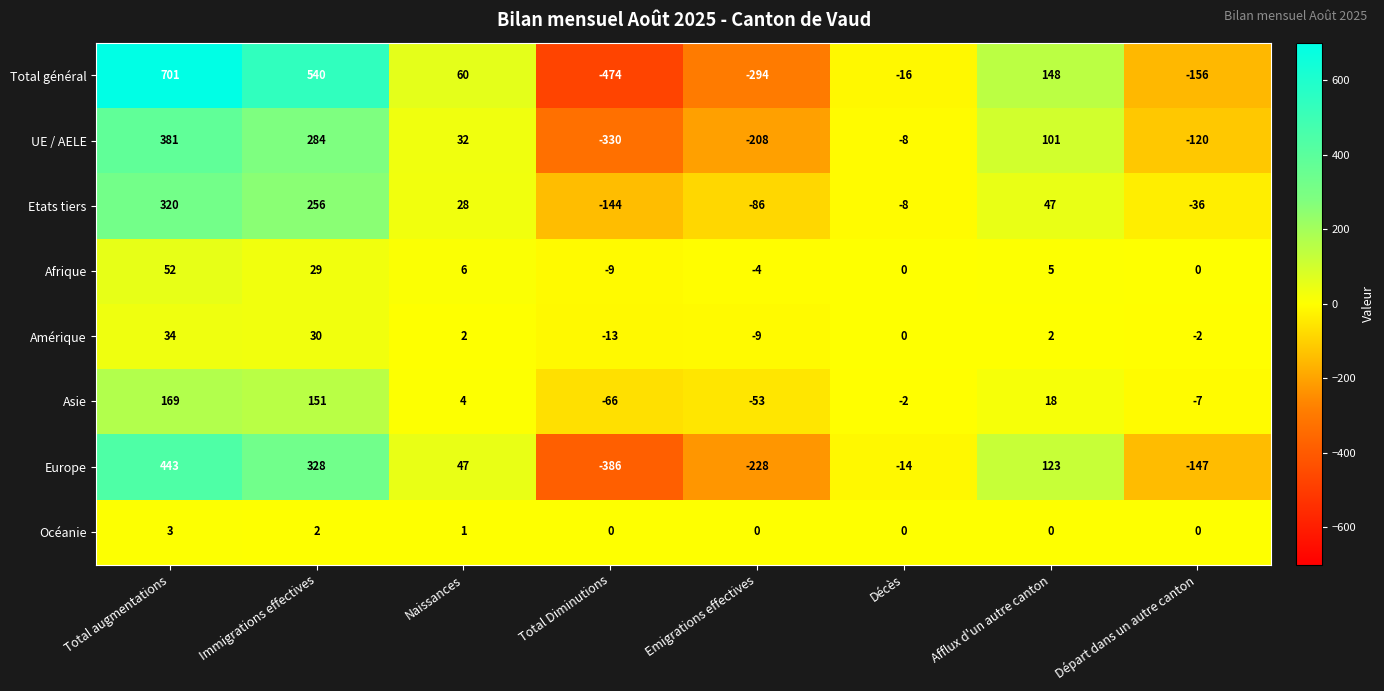

Which series has the largest total across all categories?

Total général